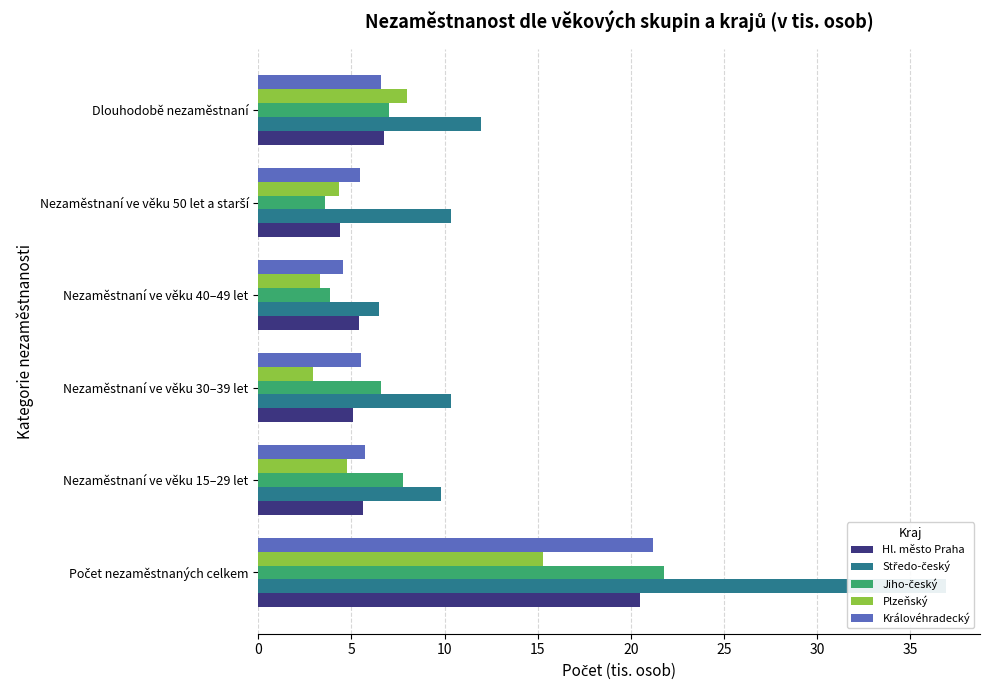

The value of Plzeňský at Dlouhodobě nezaměstnaní is 8.0. True or false?

True